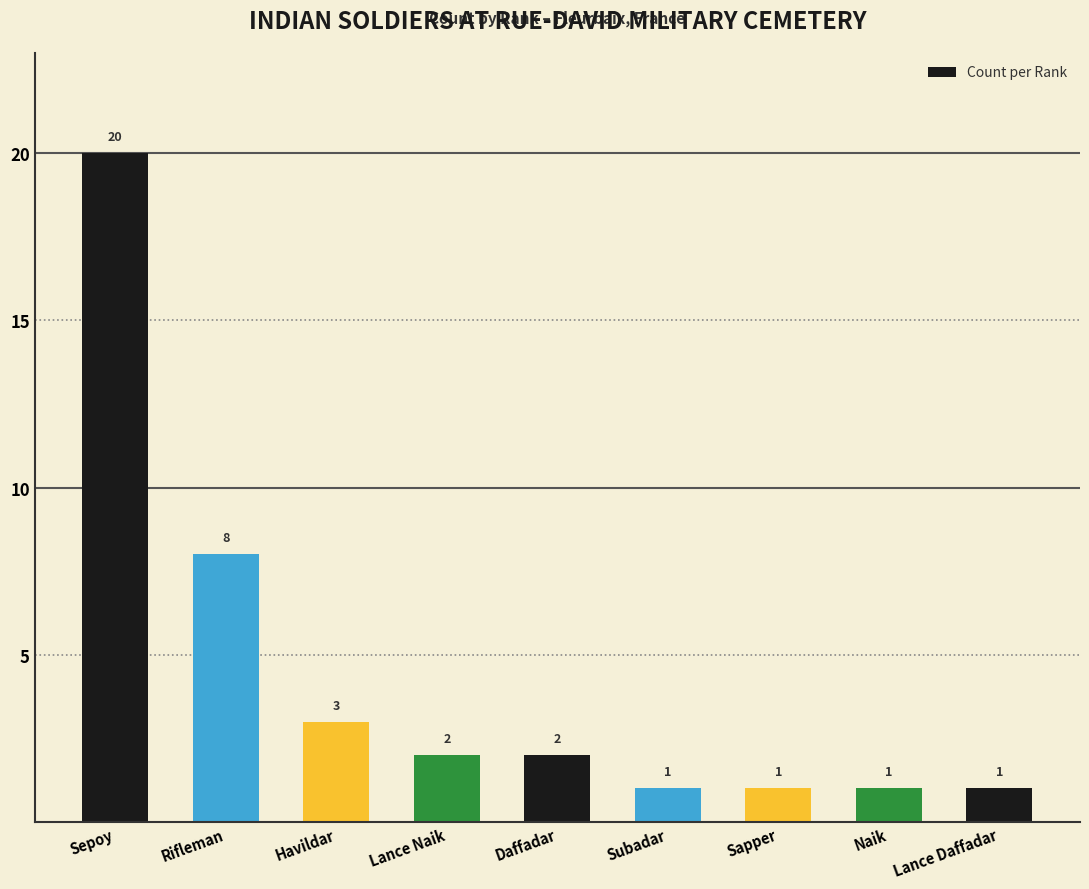

What is the maximum value shown in the chart?

20